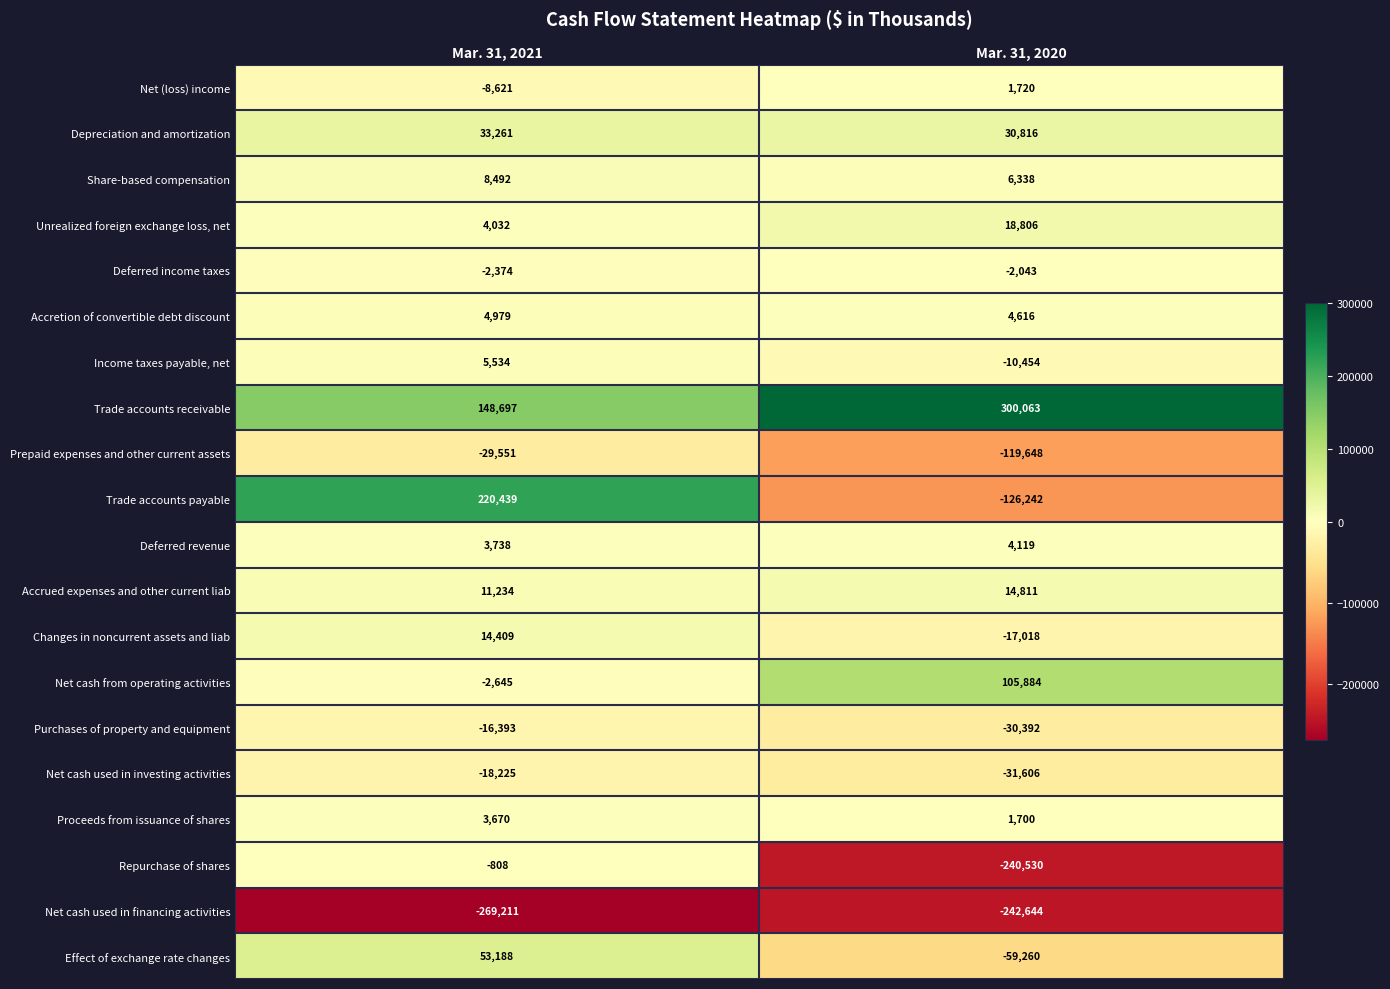

Count the number of data series in this chart.

20